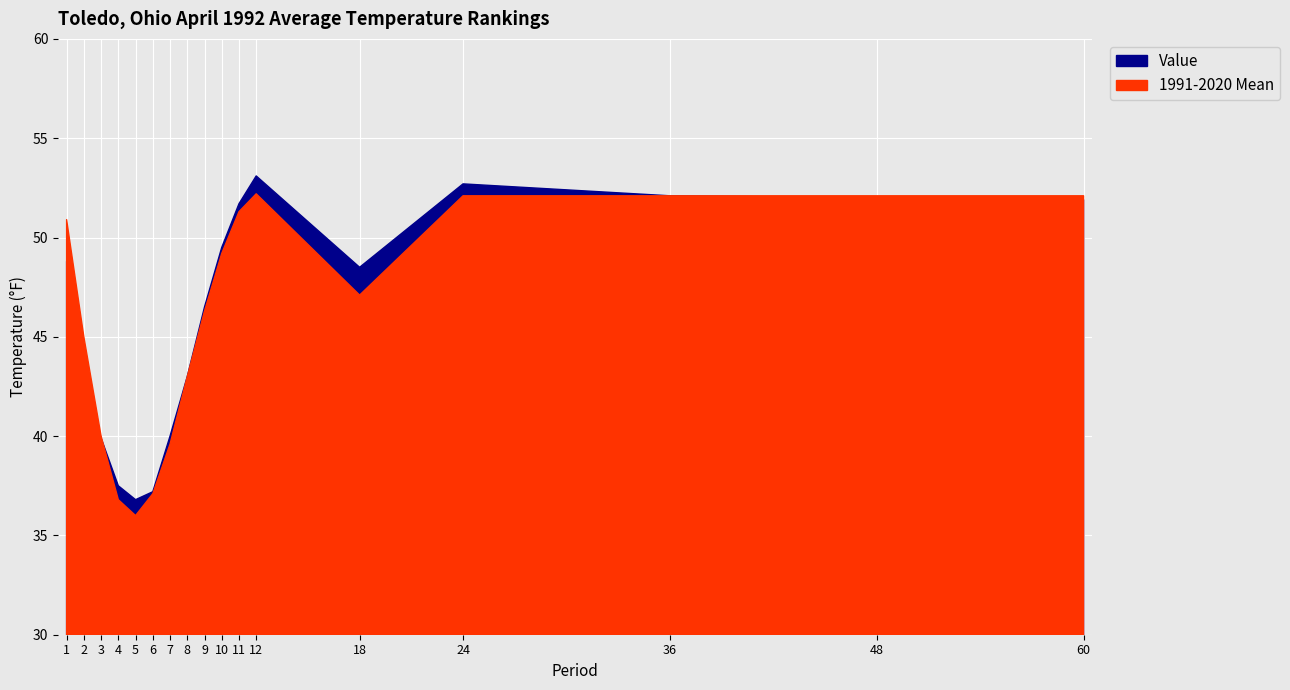

What is the difference between the highest and lowest values at 18?

1.4